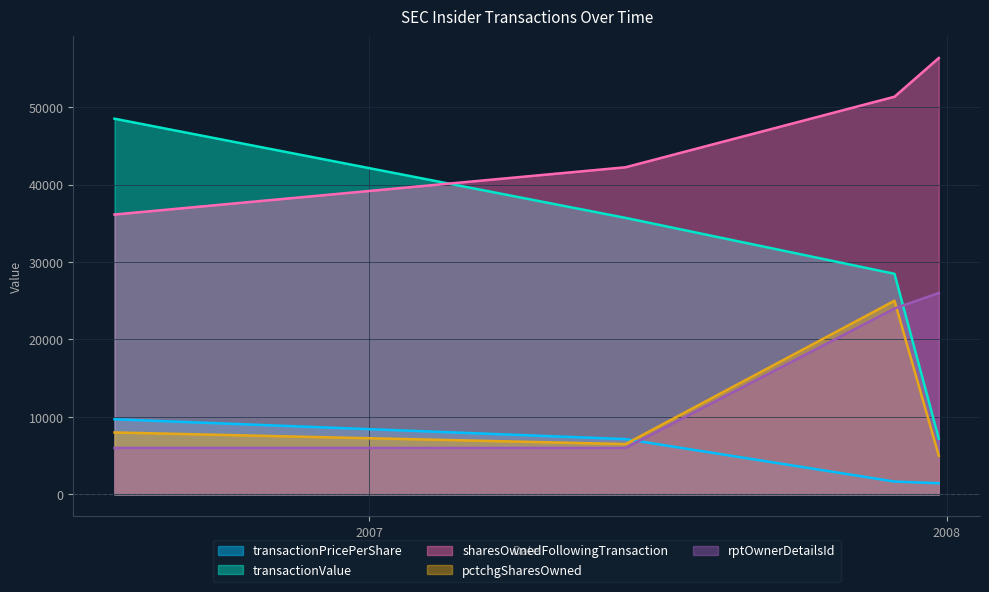

Is it true that transactionValue equals 61111.5 at 2007-06-12?

False